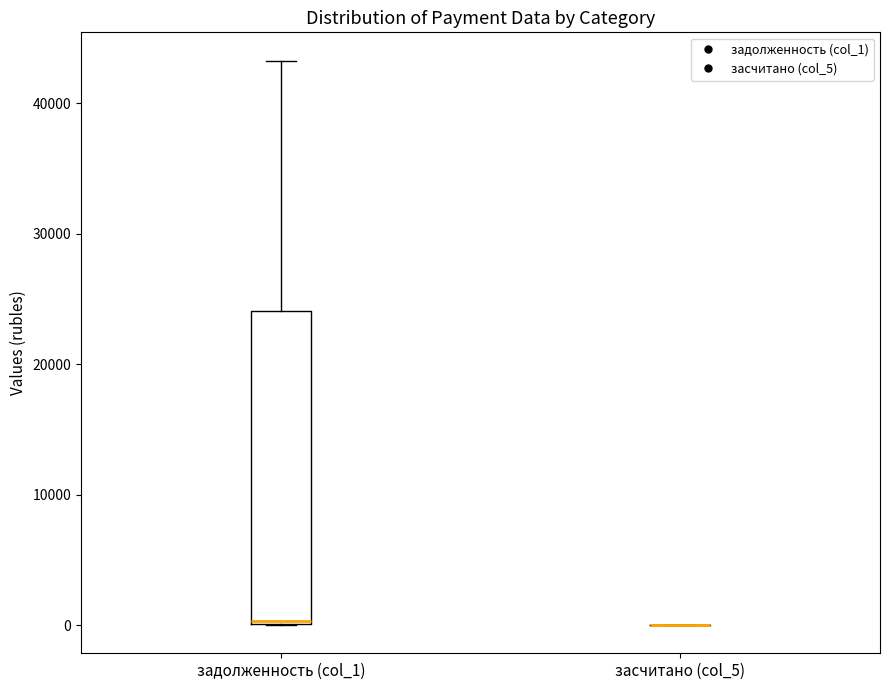

Reading left to right, read every box against the y-axis: the position of its median line, the range the box covers, and the ends of its whiskers. The values are not printed on the chart, so give them approximately, as read against the axis.

задолженность (col_1): median 0, box 0 to 24000, whiskers 0 to 43000
засчитано (col_5): box collapsed to a line at 0, whiskers 0 to 0